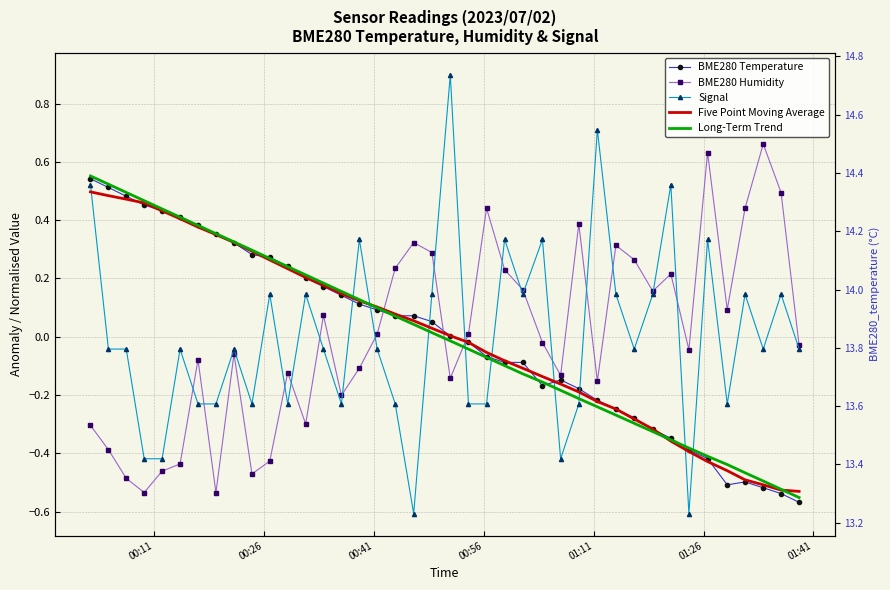

Which series ends up on top after the final intersection of Five Point Moving Average and Long-Term Trend?

Five Point Moving Average